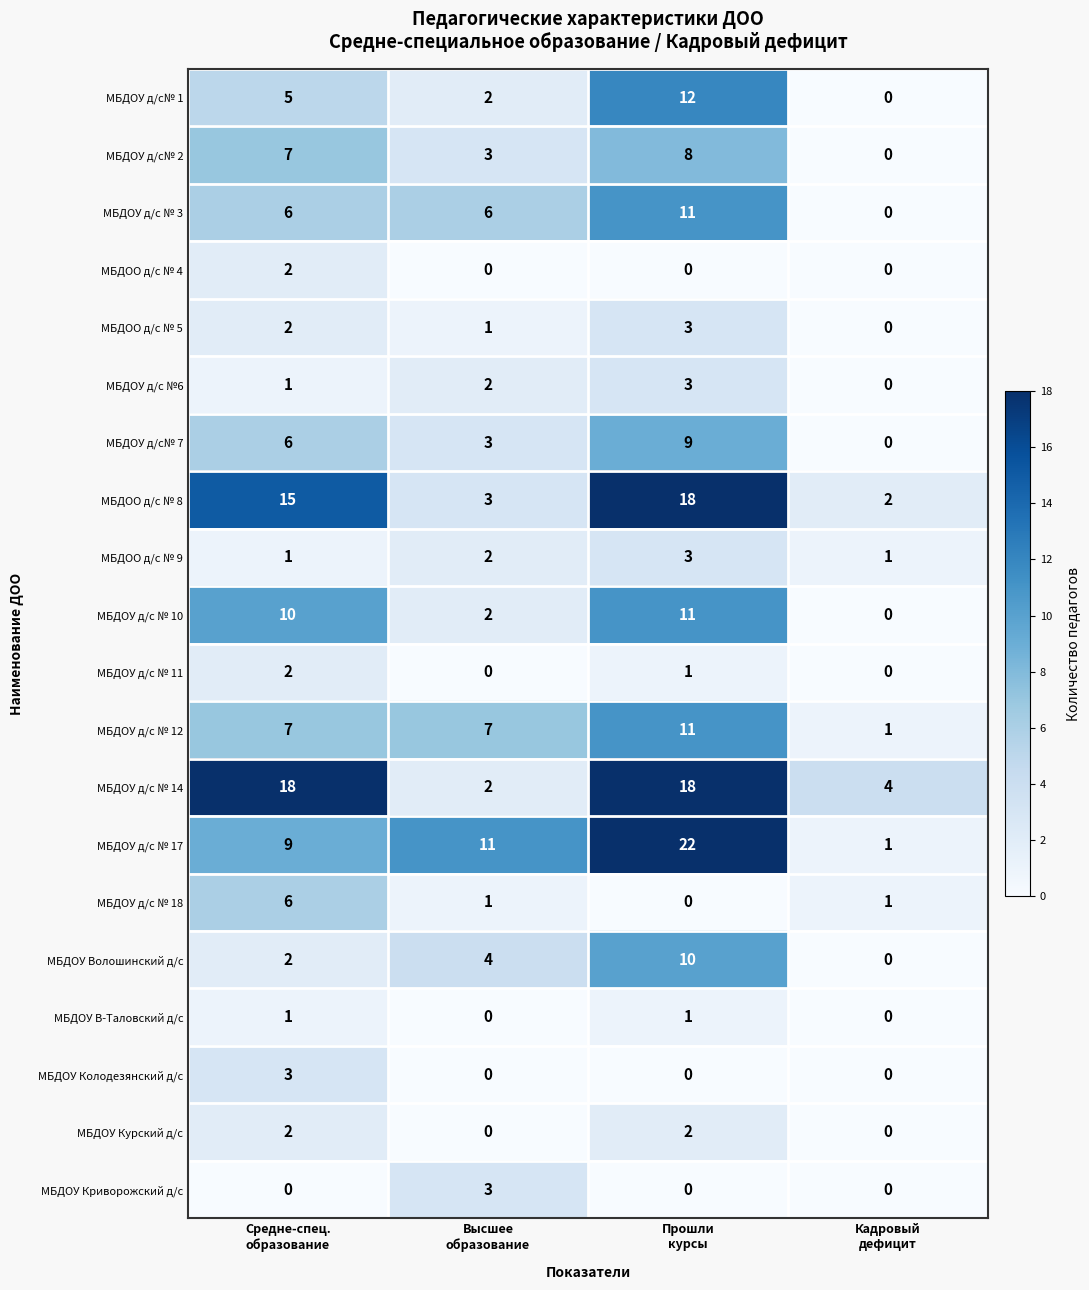

Which series has the largest range (max minus min)?

МБДОУ д/с № 17